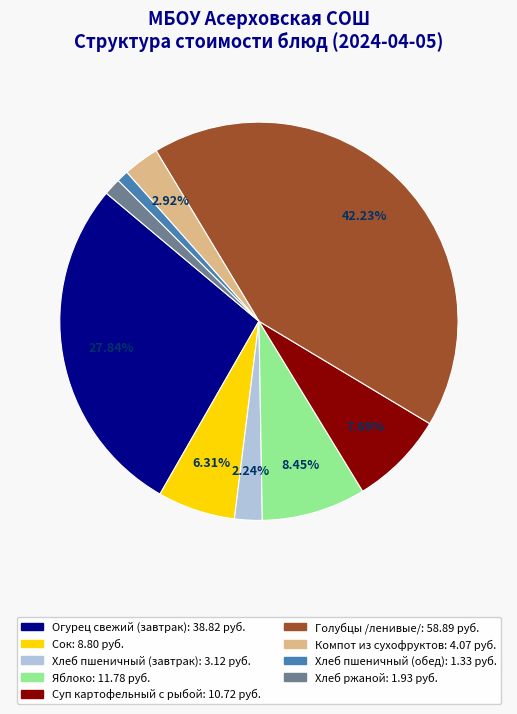

Count the number of slices in the pie.

9